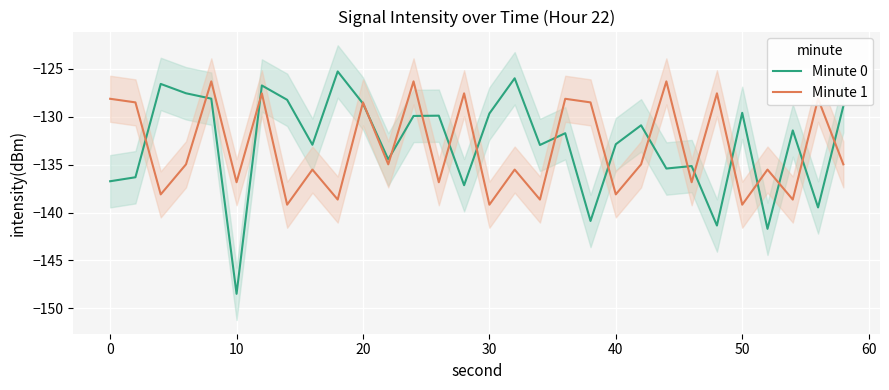

What is the lowest value of the Minute 0 series?

-148.5